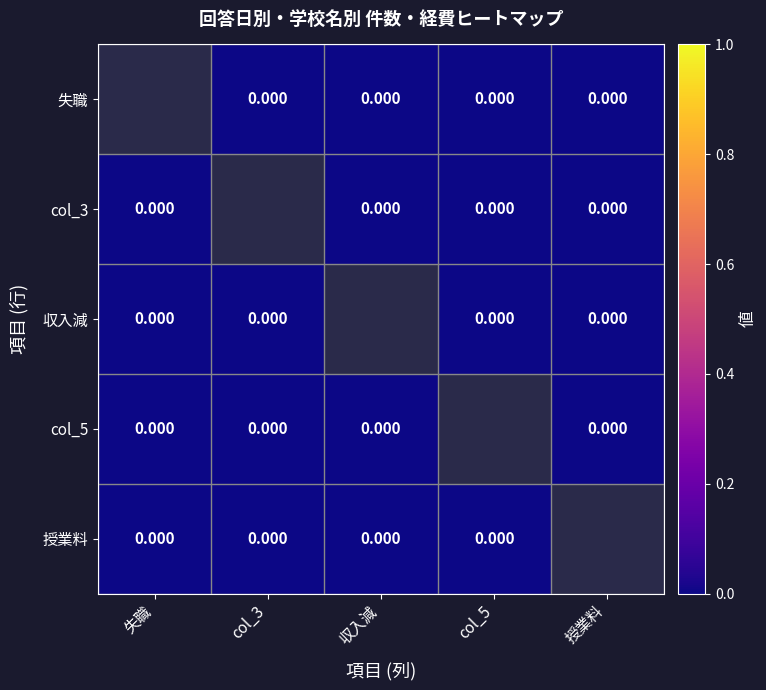

How many categories are shown in the chart?

5